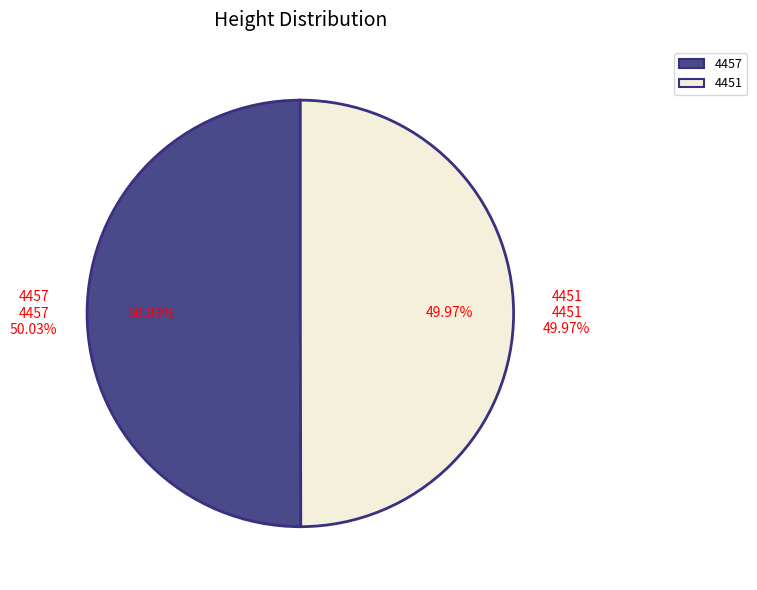

To the nearest percent, what portion does 4457 represent?

50%